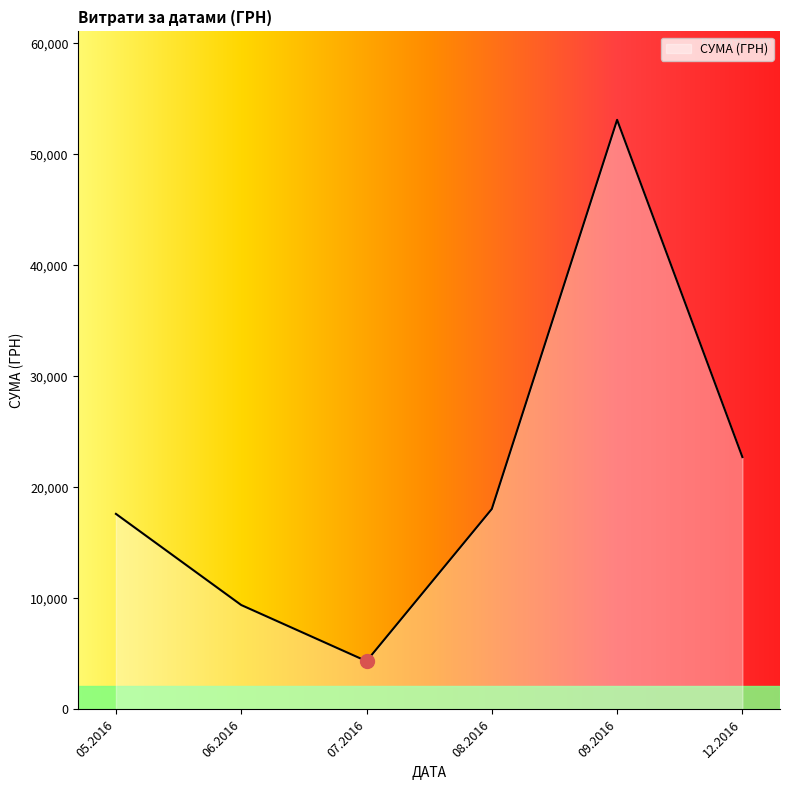

The value at 08.2016 is 18055.4. True or false?

True